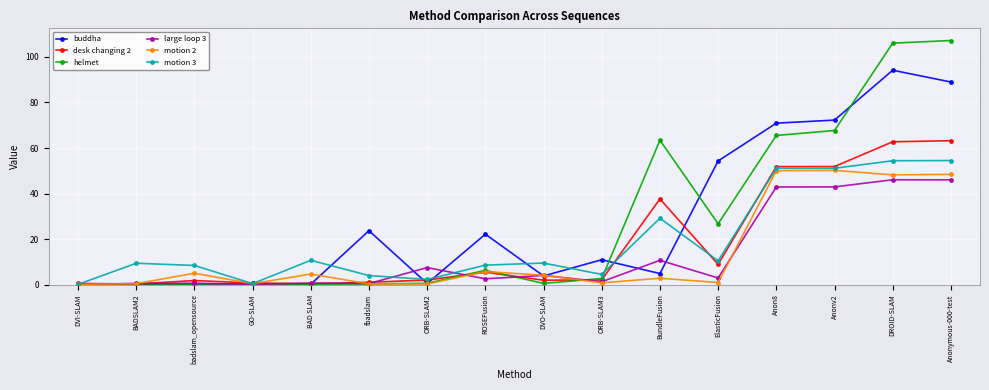

At which label is buddha closest to 47?

ElasticFusion